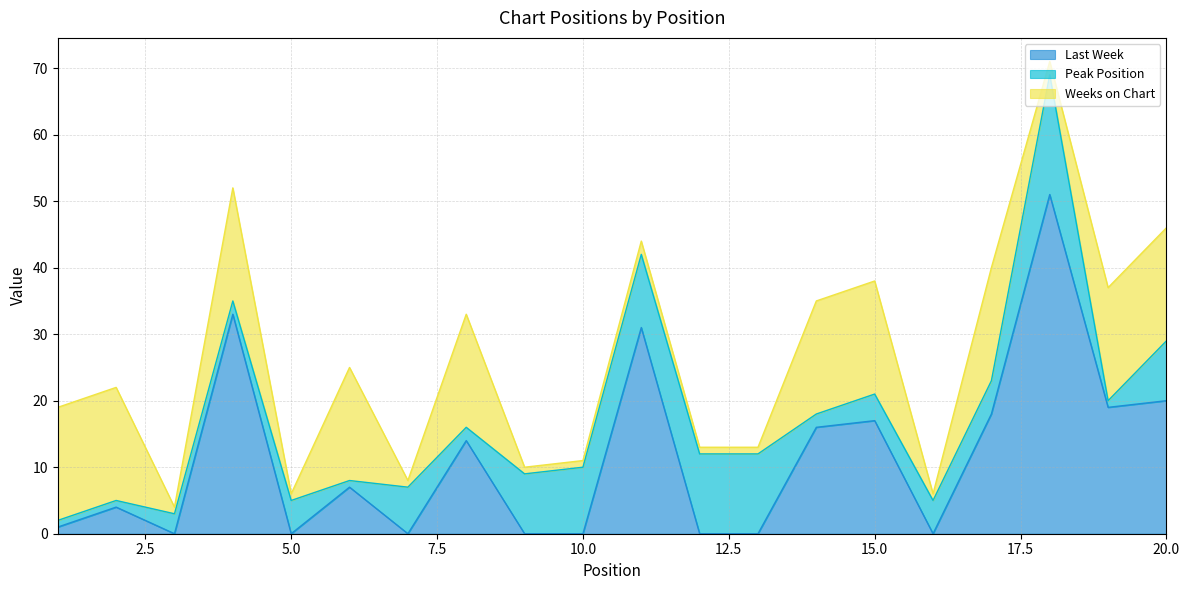

Reading left to right, list all the values displayed in this chart.

Last Week: 1	4	0	33	0	7	0	14	0	0	31	0	0	16	17	0	18	51	19	20
Peak Position: 1	1	3	2	5	1	7	2	9	10	11	12	12	2	4	5	5	18	1	9
Weeks on Chart: 17	17	1	17	1	17	1	17	1	1	2	1	1	17	17	1	17	2	17	17